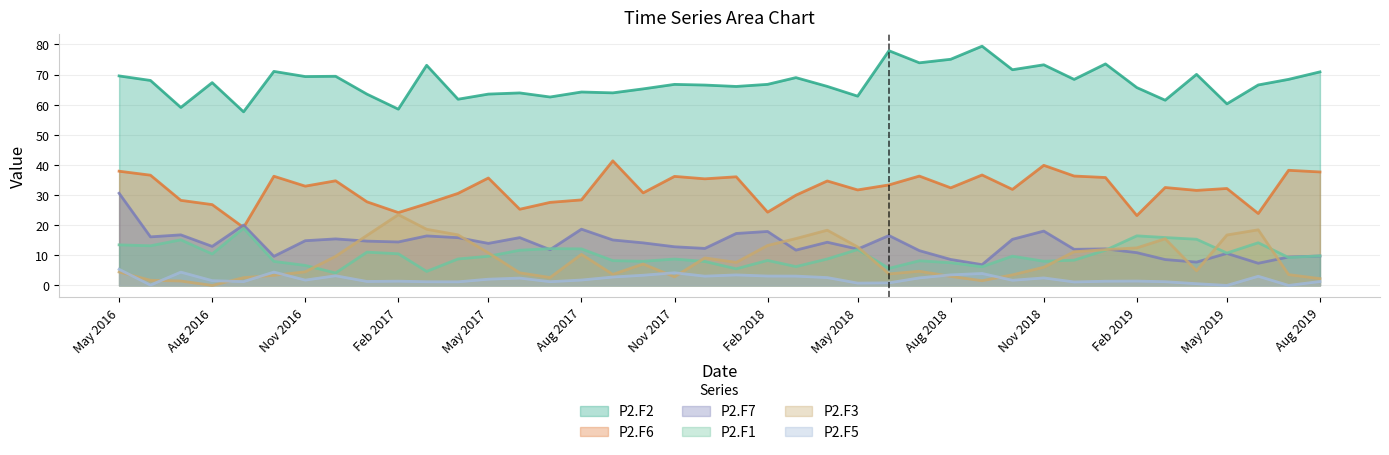

Is it true that P2.F7 equals 19.7 at May 2017?

False